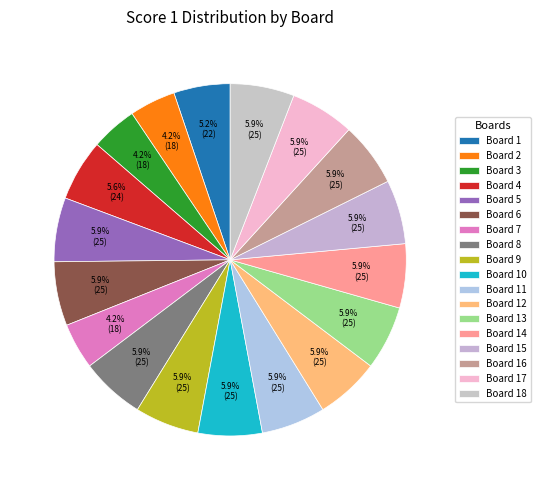

Count the number of slices in the pie.

18